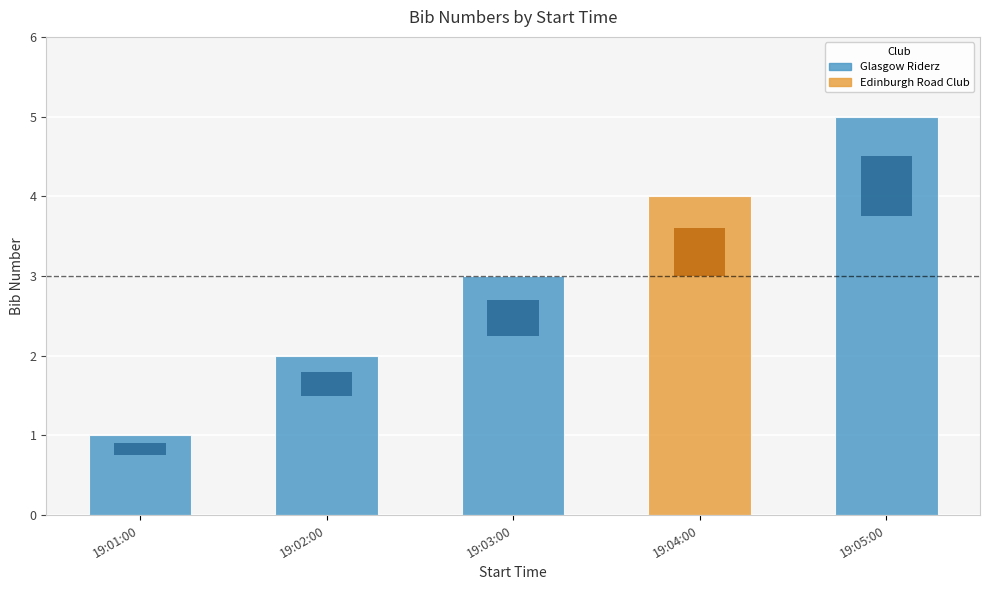

The chart shows a value of 3 at 19:03:00. True or false?

True